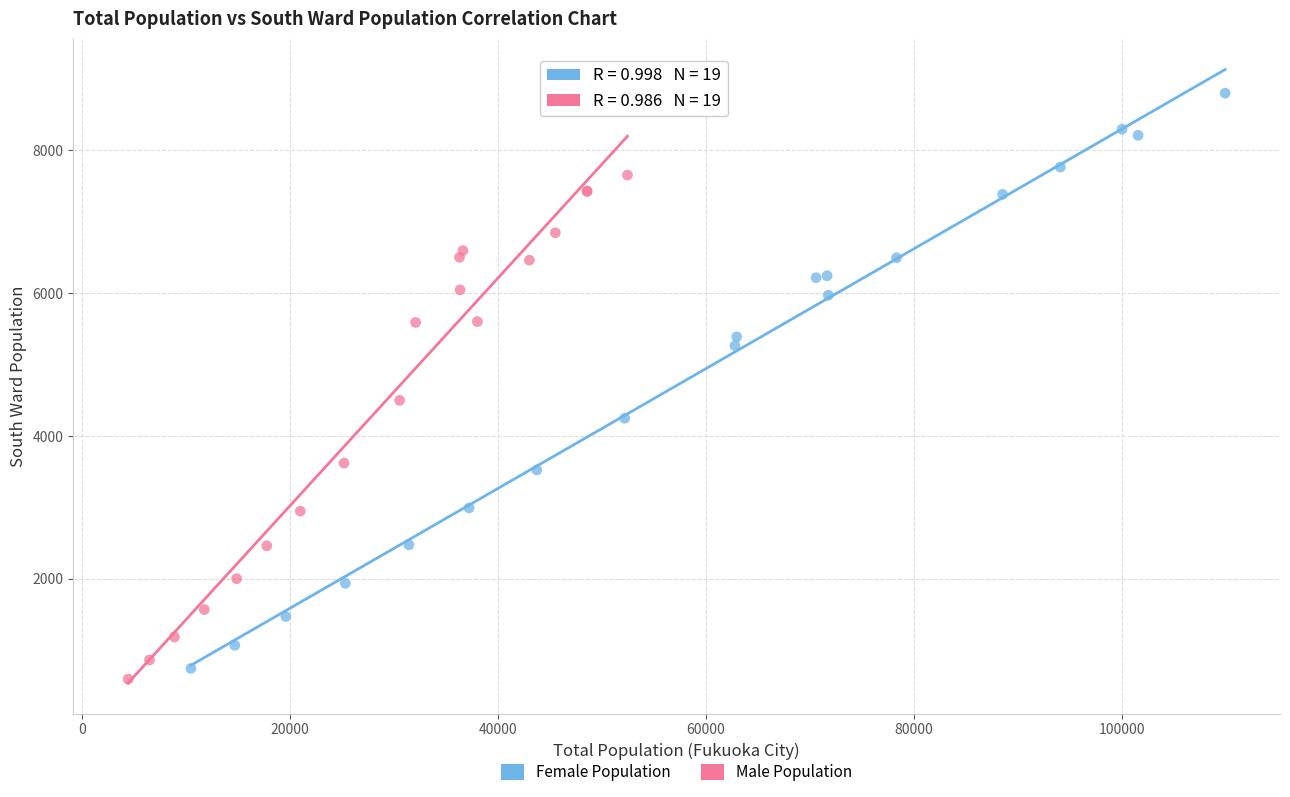

Which series reaches the maximum Y coordinate?

Female Population